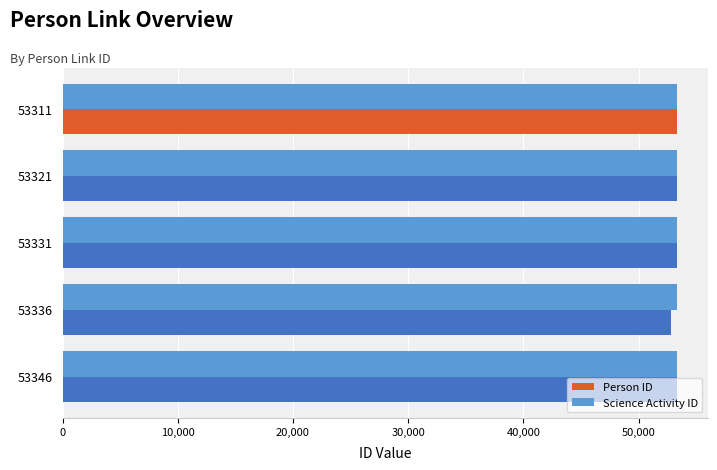

What is the lowest value of the Science Activity ID series?

53301